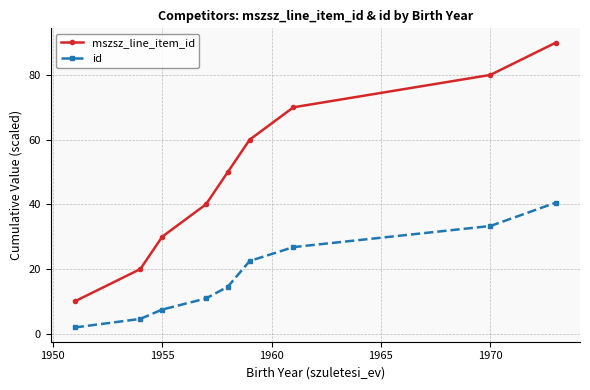

Is this an area chart (filled region under the line)?

No